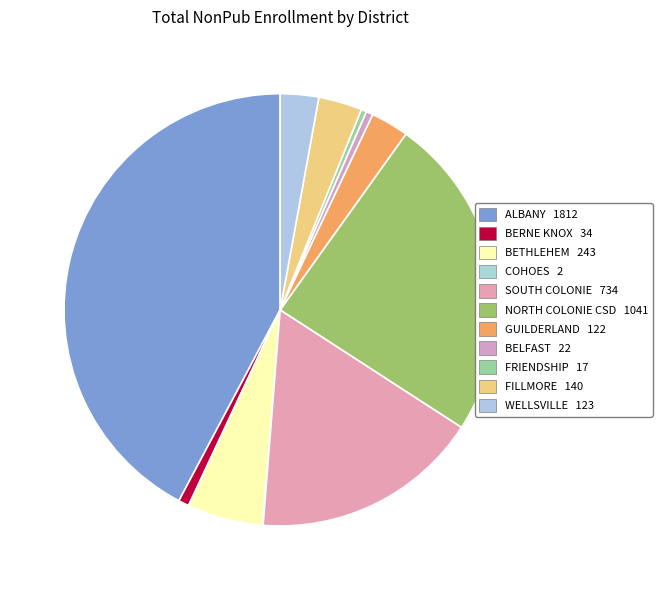

Rank the categories by value from highest to lowest.

ALBANY, NORTH COLONIE CSD, SOUTH COLONIE, BETHLEHEM, FILLMORE, WELLSVILLE, GUILDERLAND, BERNE KNOX, BELFAST, FRIENDSHIP, COHOES